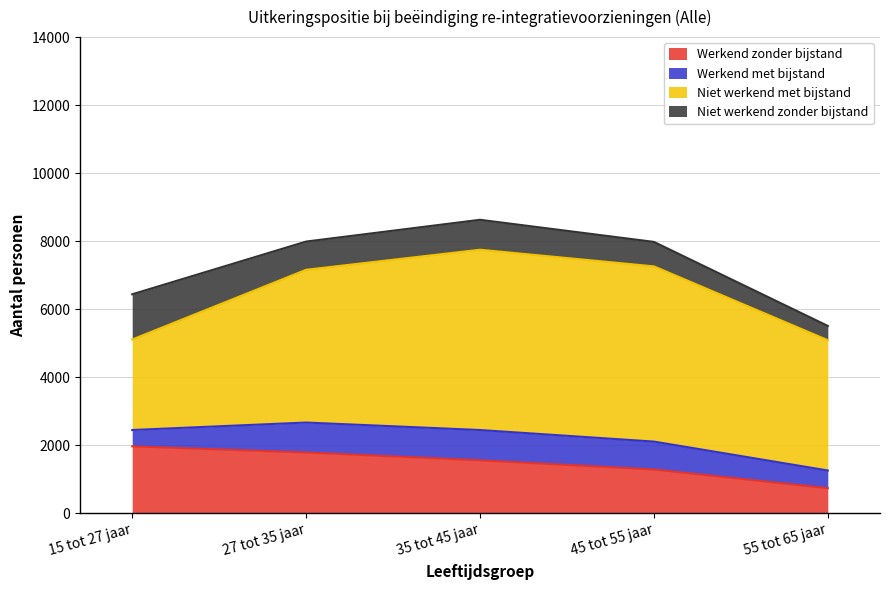

What is the sum of the Werkend zonder bijstand values at 45 tot 55 jaar and 55 tot 65 jaar?

2030